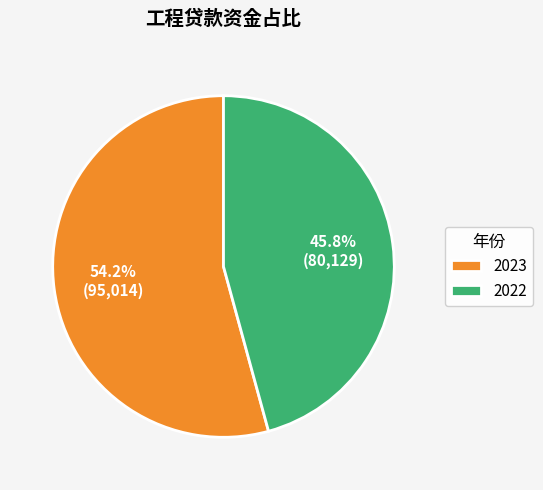

True or false: 2022 accounts for 46% of the total.

True